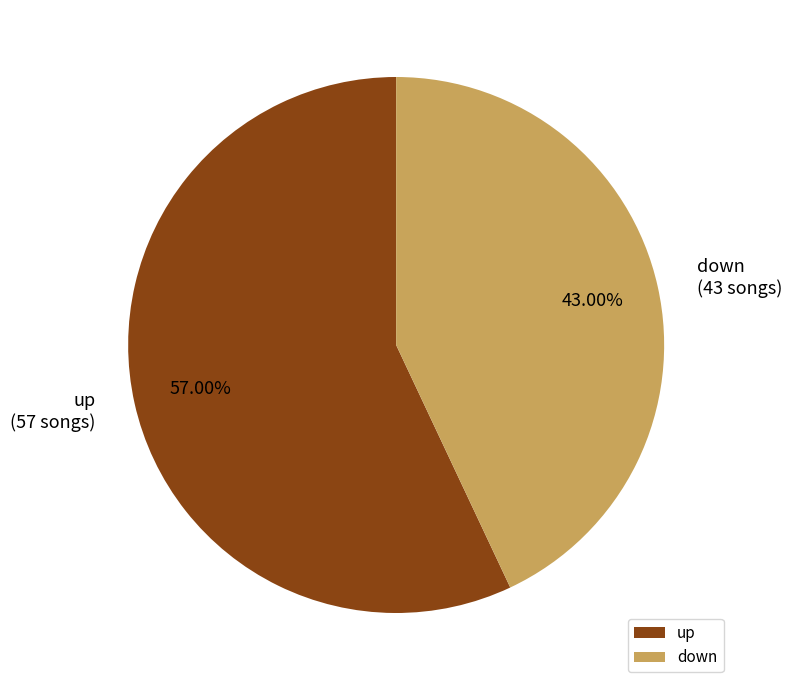

To the nearest percent, what is the combined percentage of down and up?

100%